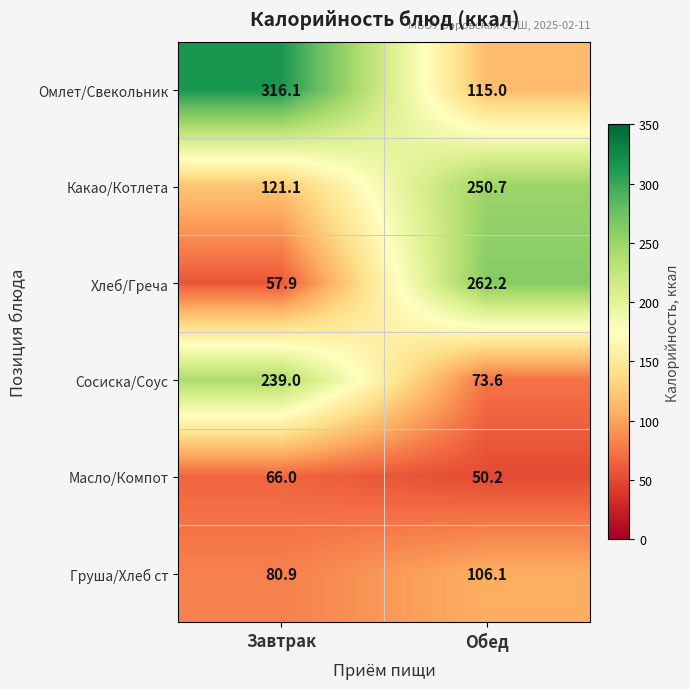

Which series has the largest range (max minus min)?

Хлеб/Греча